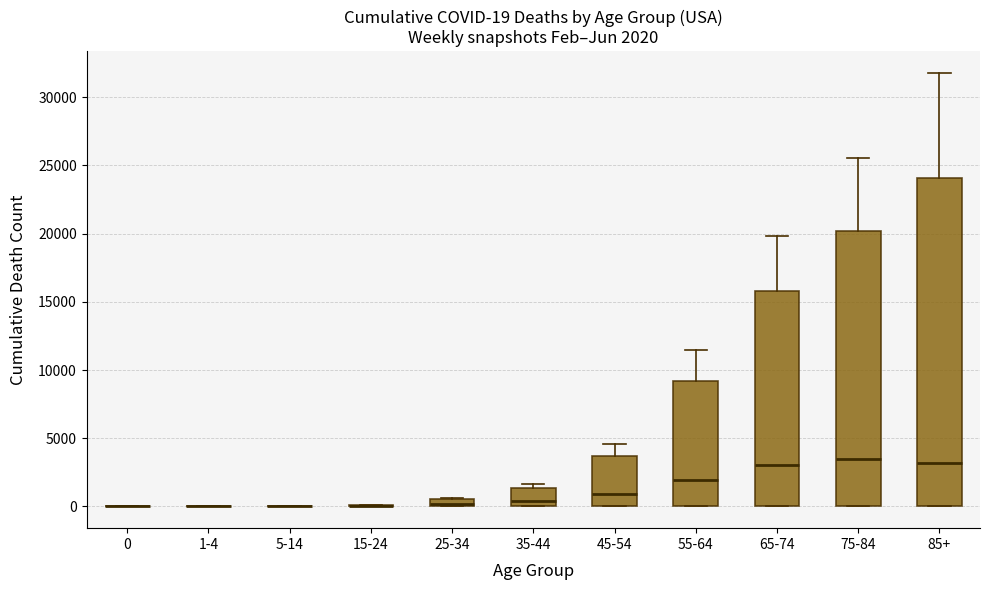

Comparing the boxes themselves (not the whiskers), which one is the tallest?

85+